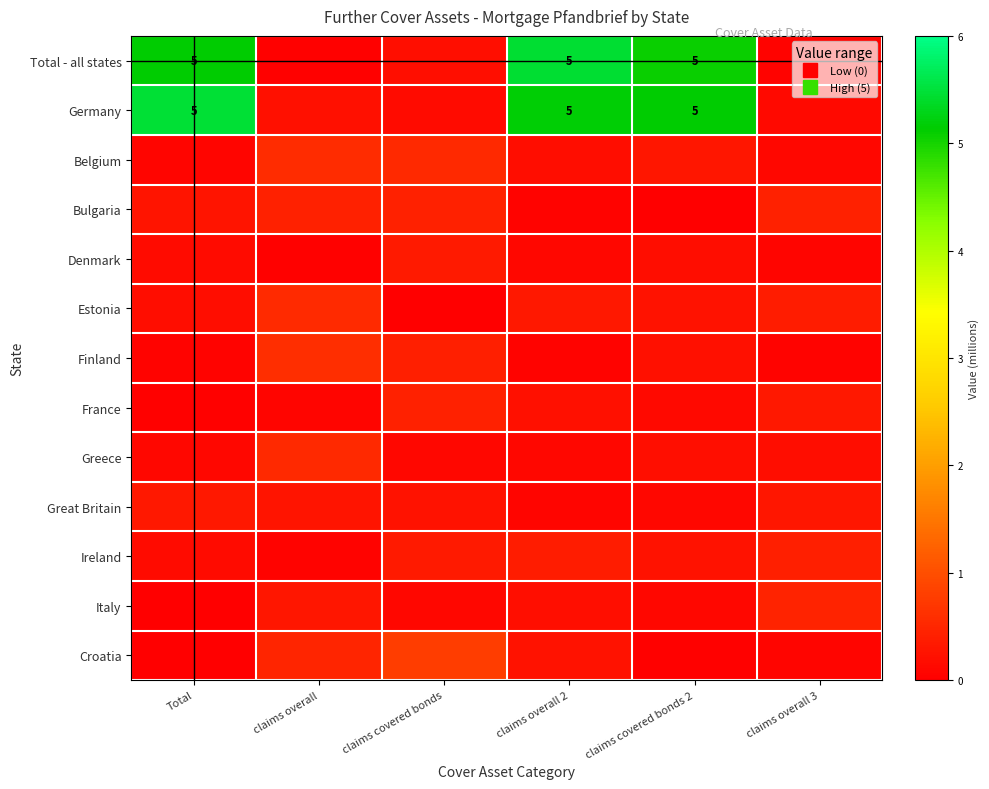

What is the average value of the Estonia series?

0.3